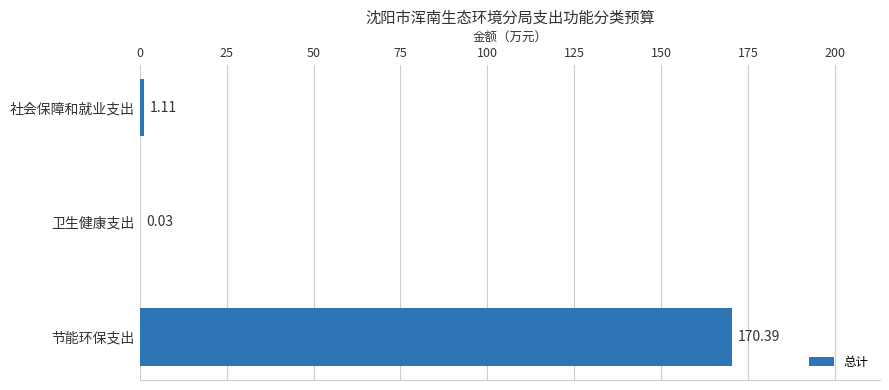

Which label corresponds to the largest value in the chart?

节能环保支出